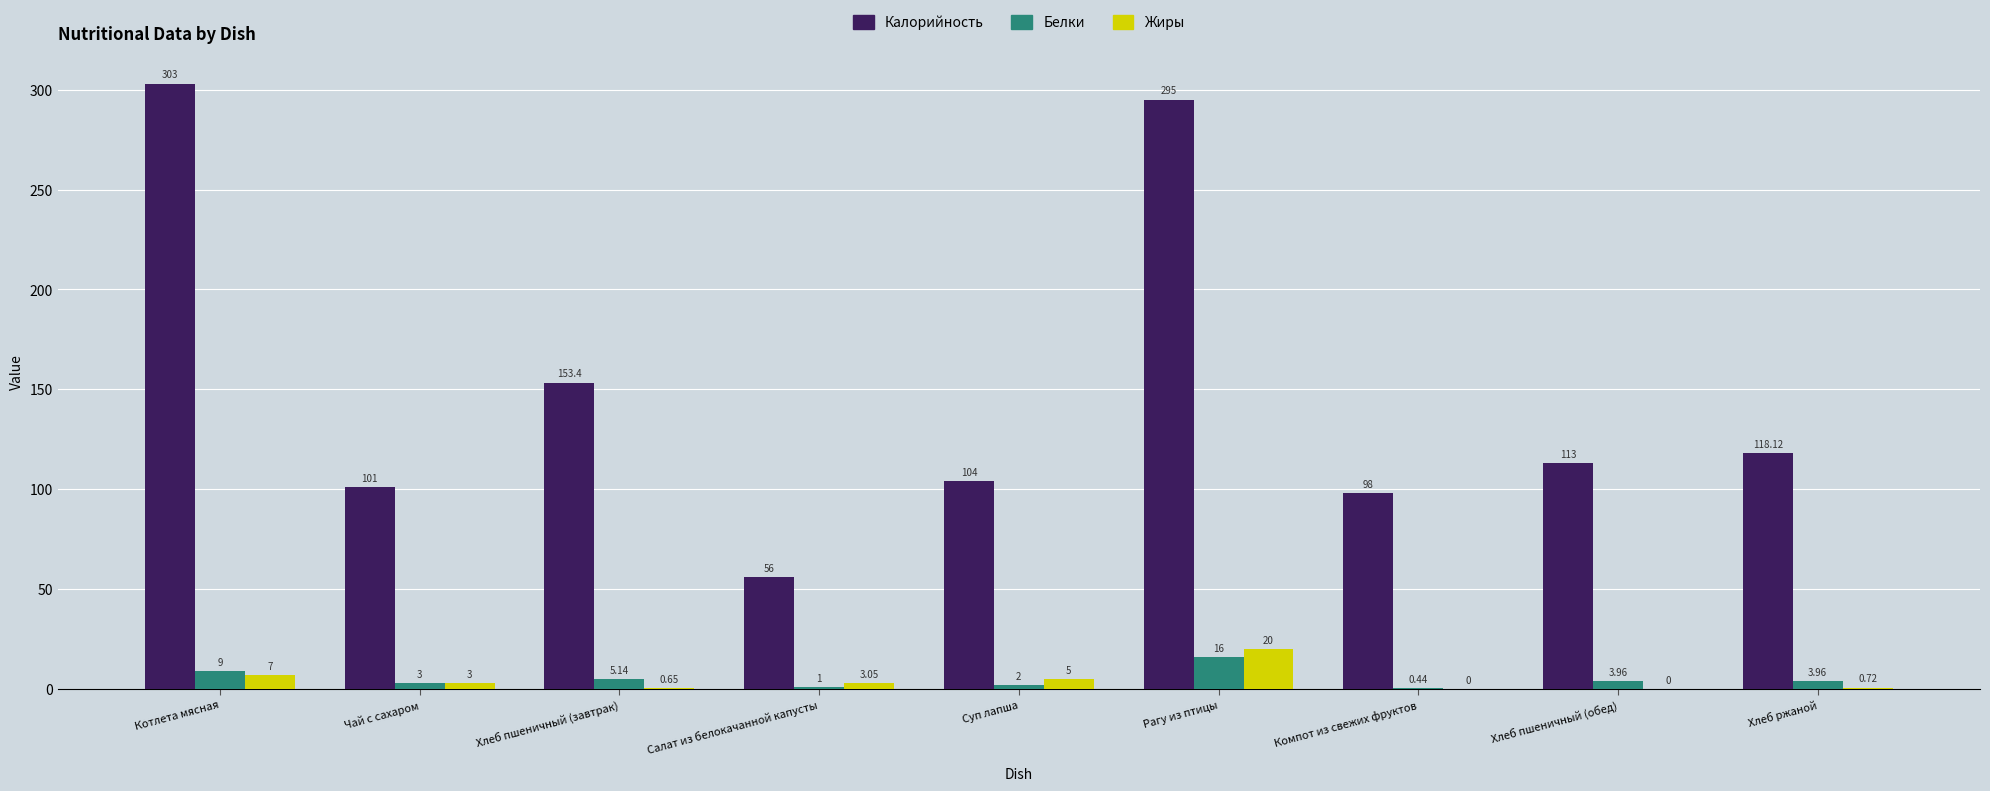

The value of Белки at Суп лапша is 2.0. True or false?

True